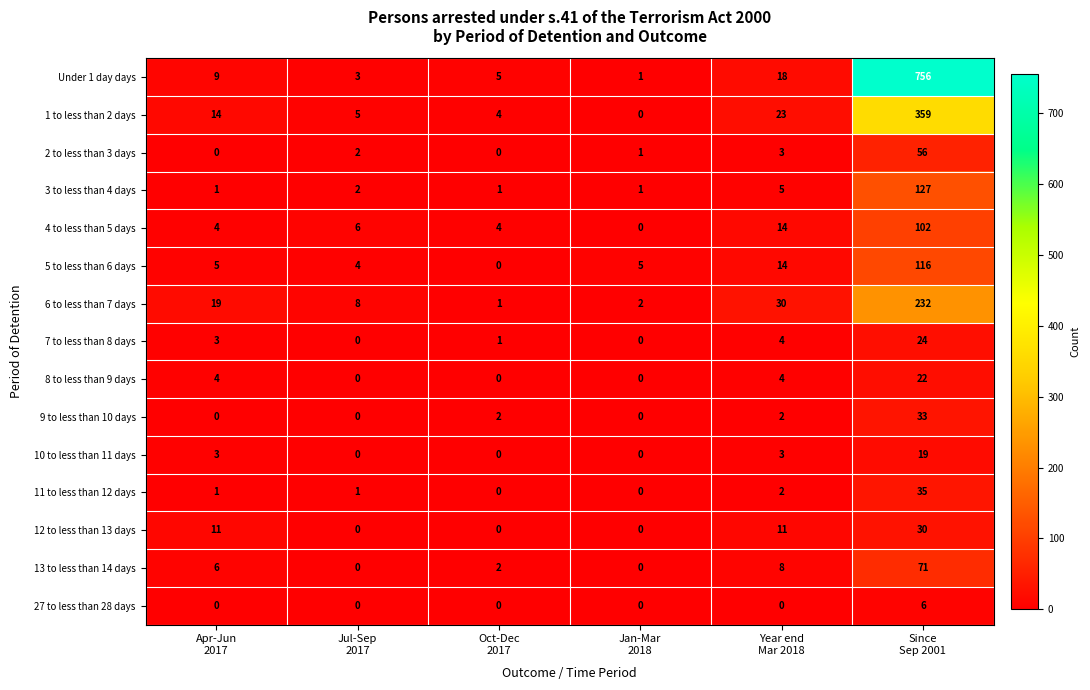

What is the maximum value for 13 to less than 14 days?

71